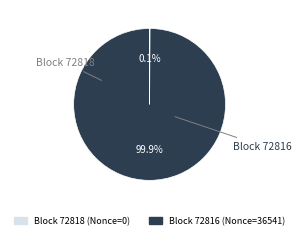

Does any single category account for the majority?

Yes